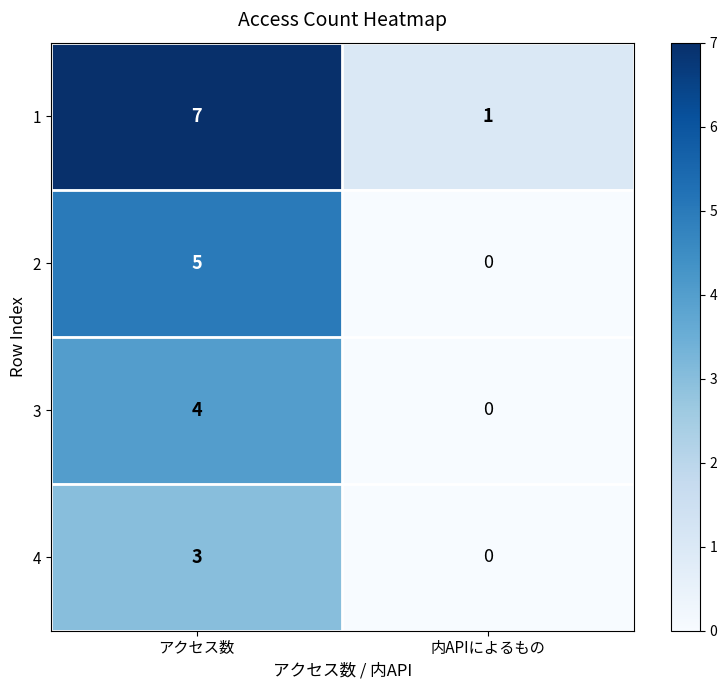

What is the spread (max minus min) of values at アクセス数?

4